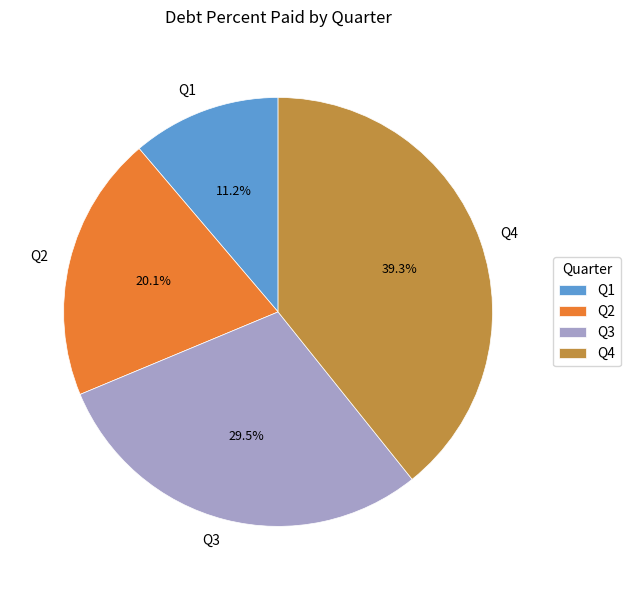

Does Q4 account for over 50% of the chart?

No